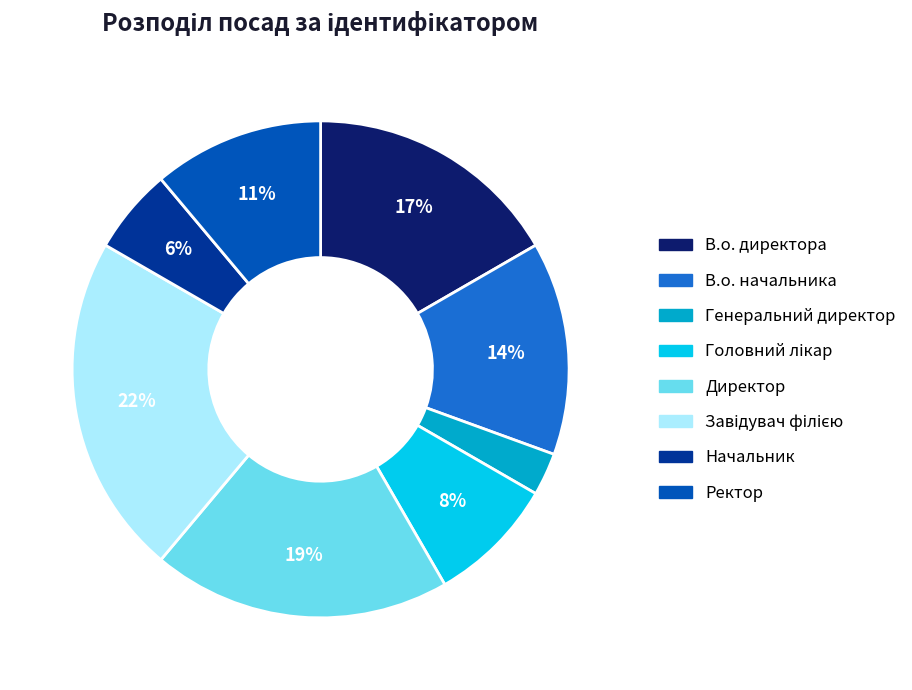

What is the ratio of the value at В.о. начальника to the value at Директор?

0.7